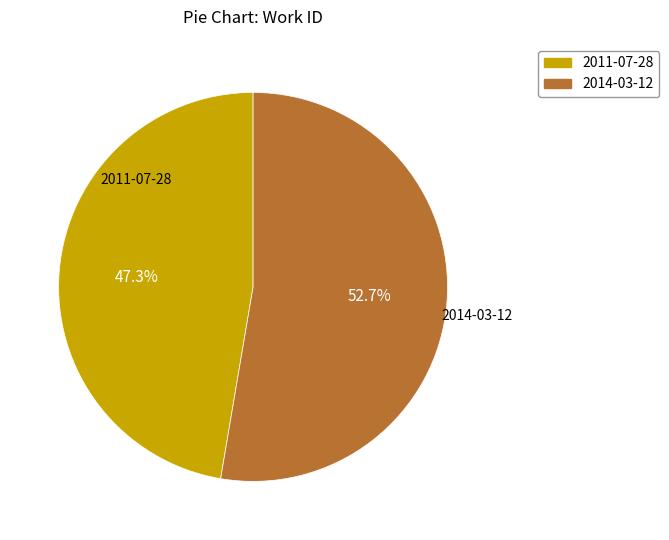

Does 2014-03-12 represent more than half of the total?

Yes